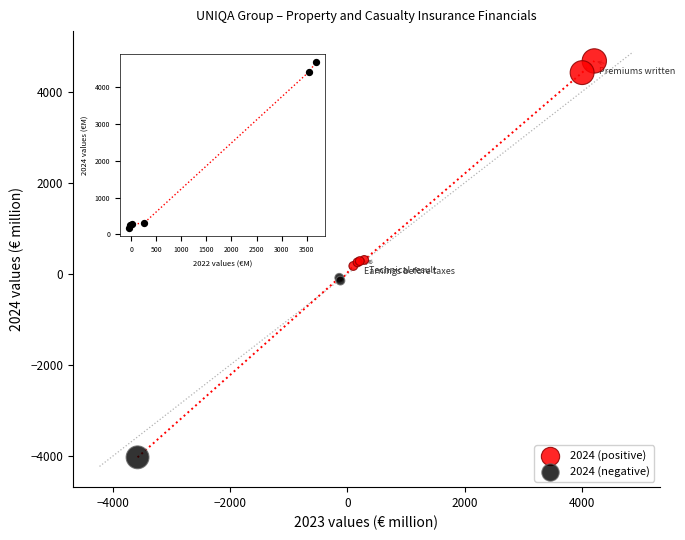

Which series contains the lowest Y value?

2024 (negative)